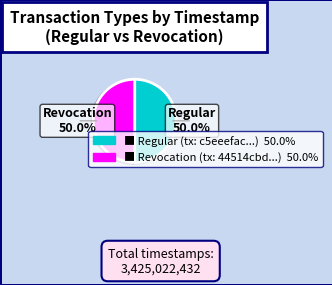

True or false: Regular accounts for 50% of the total.

True